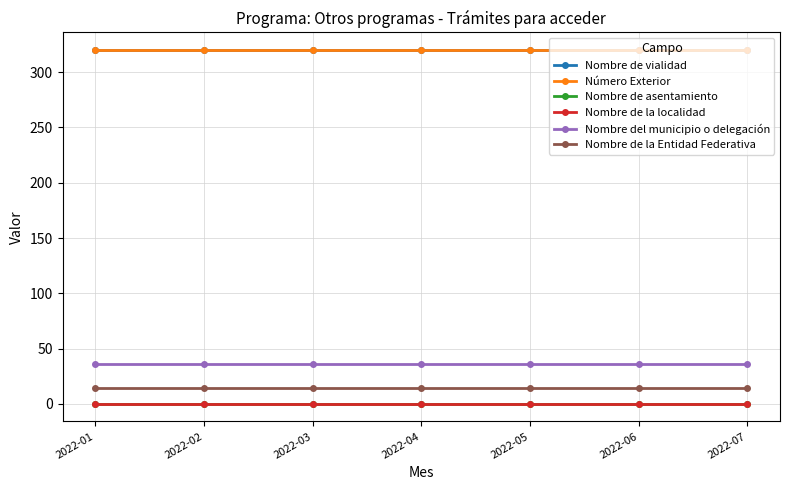

Rank the series at 2022-07 from lowest to highest value.

Nombre de asentamiento, Nombre de la localidad, Nombre de la Entidad Federativa, Nombre del municipio o delegación, Nombre de vialidad, Número Exterior